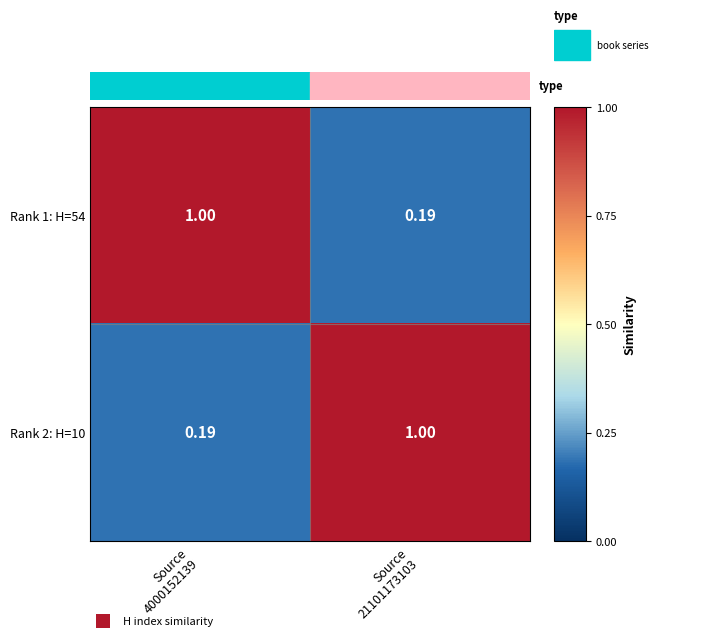

Rank the series at Source
21101173103 from lowest to highest value.

Rank 1: H=54, Rank 2: H=10